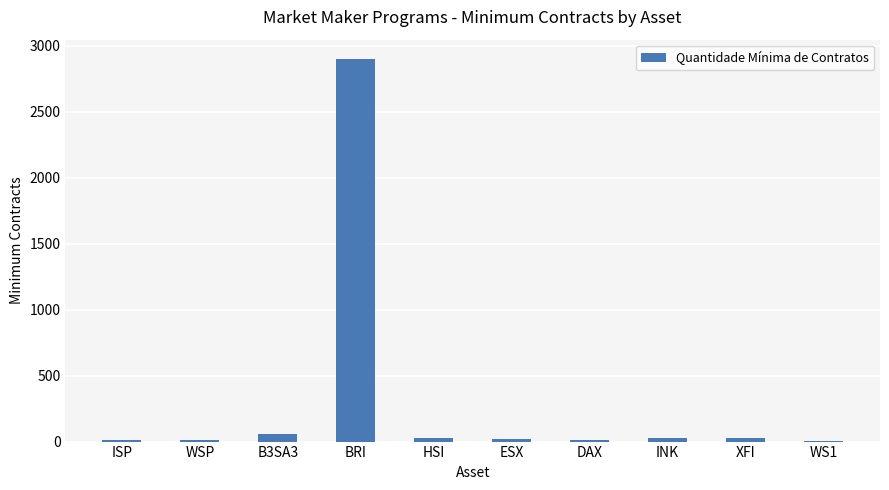

How many categories are shown in the chart?

10